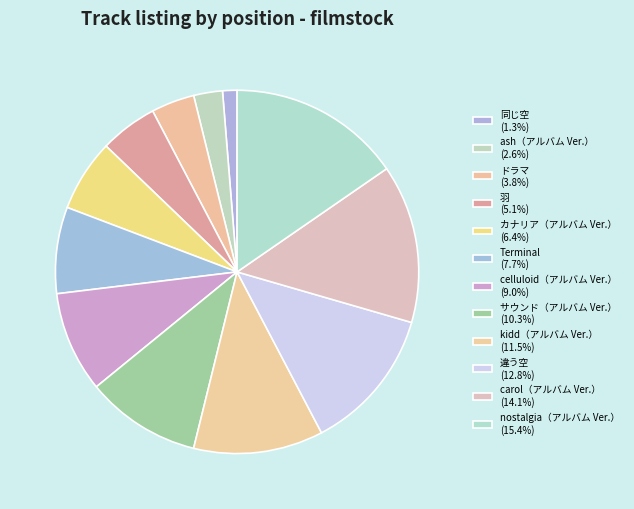

How many segments does this pie chart have?

12